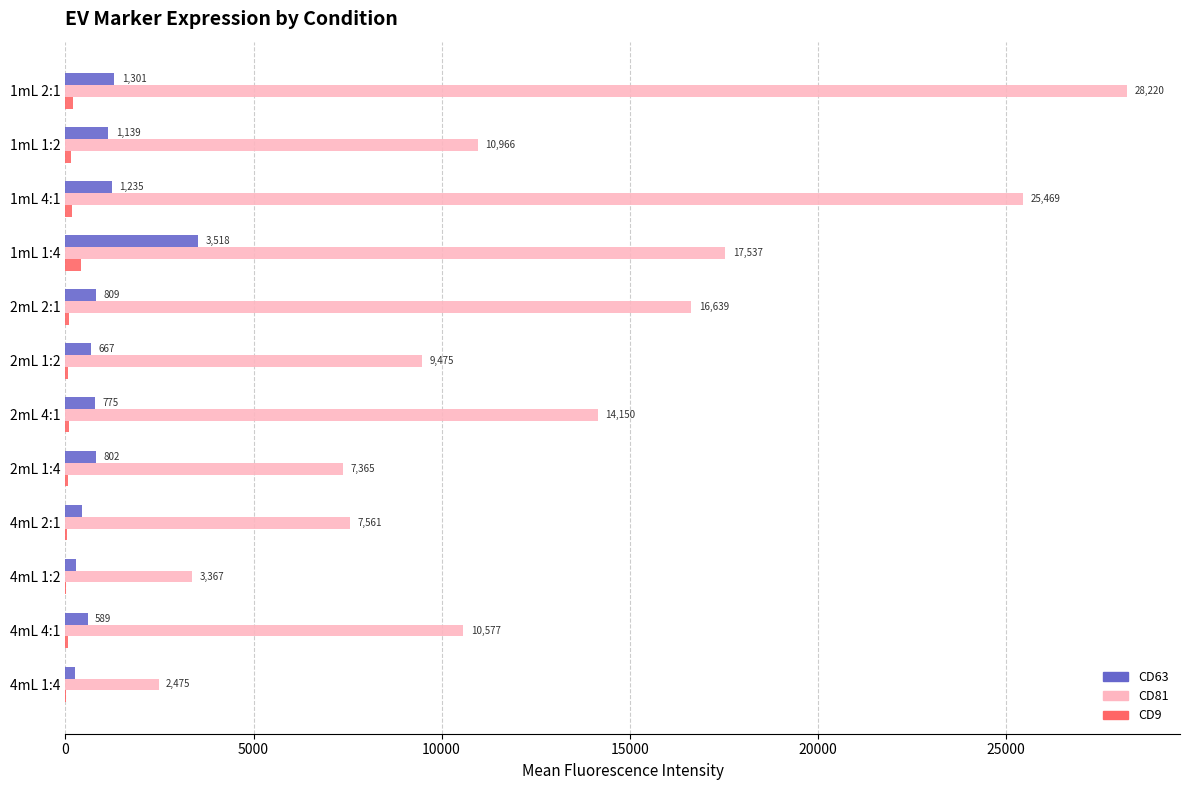

At which category is the sum across all series the highest?

1mL 2:1